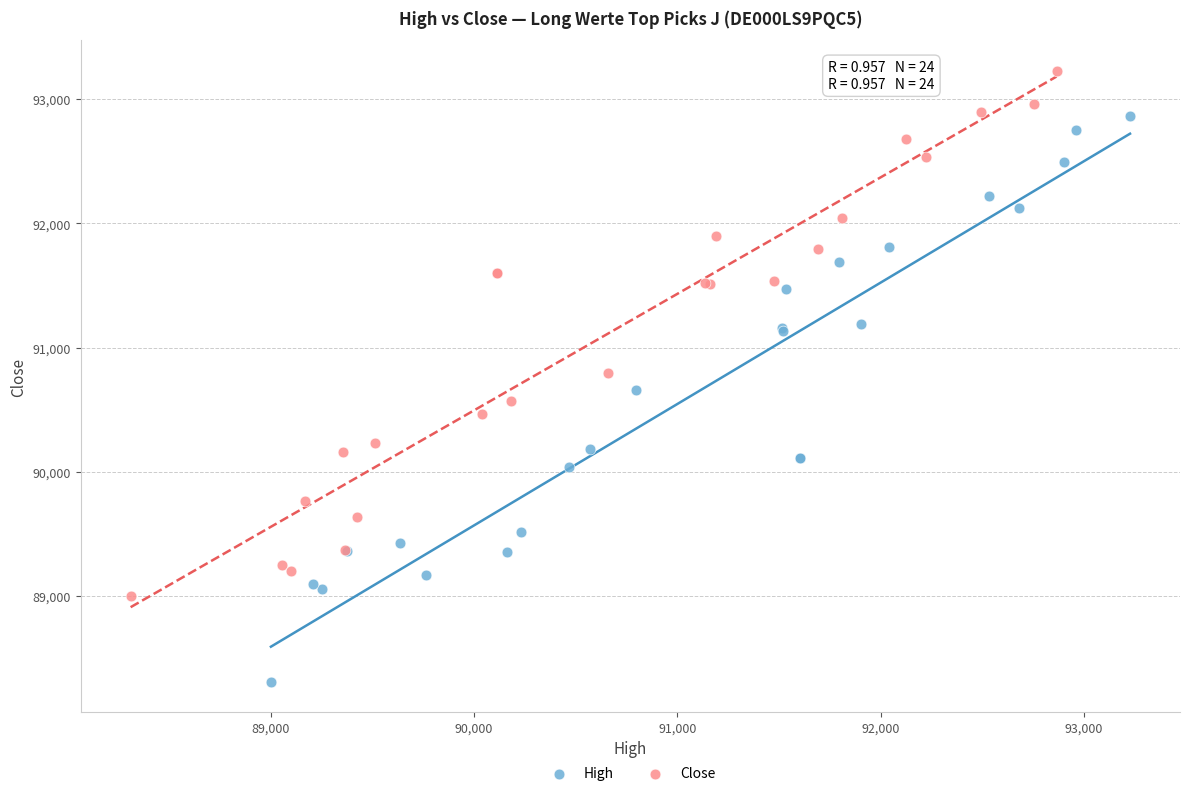

What are all the series names shown in the legend?

High, Close